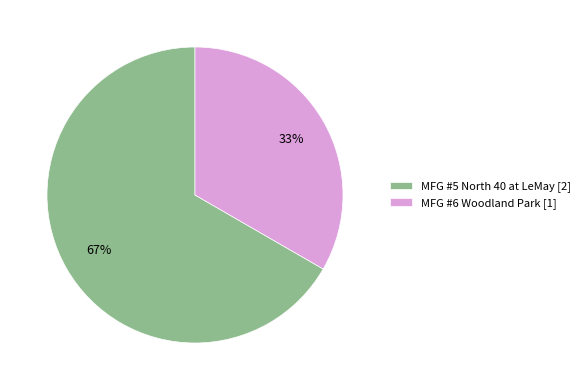

Which slice represents more than half of the pie?

MFG #5 North 40 at LeMay